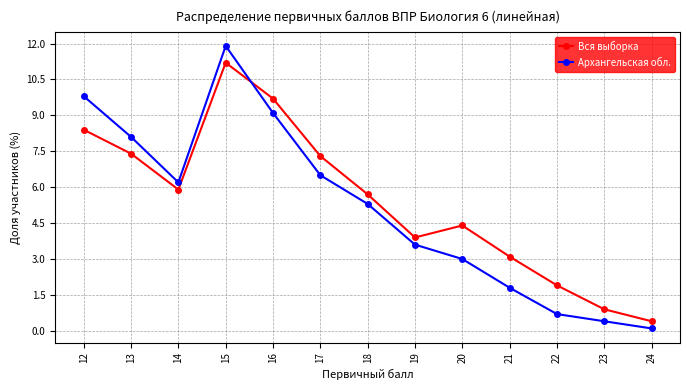

What is the lowest value of the Вся выборка series?

0.4